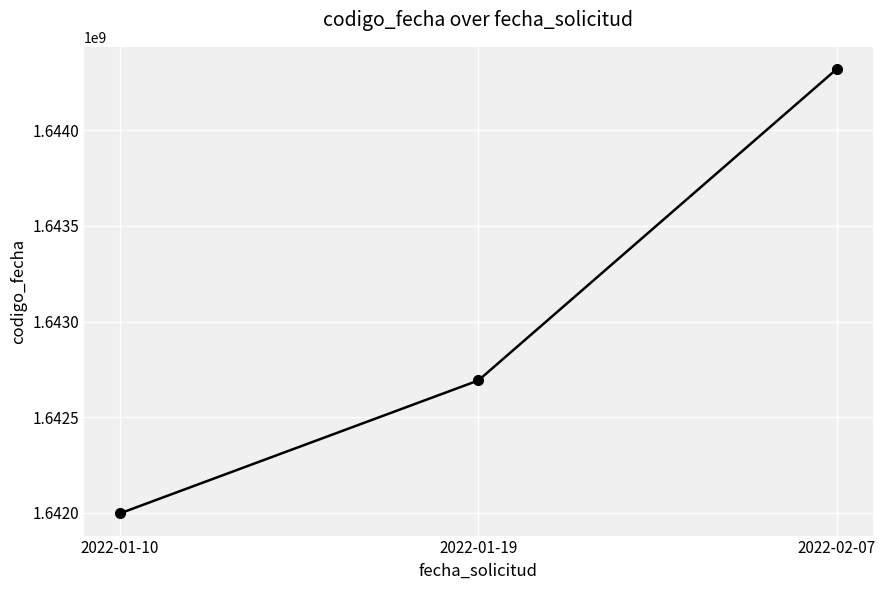

What is the change in value from 2022-01-10 to 2022-02-07?

+2323002